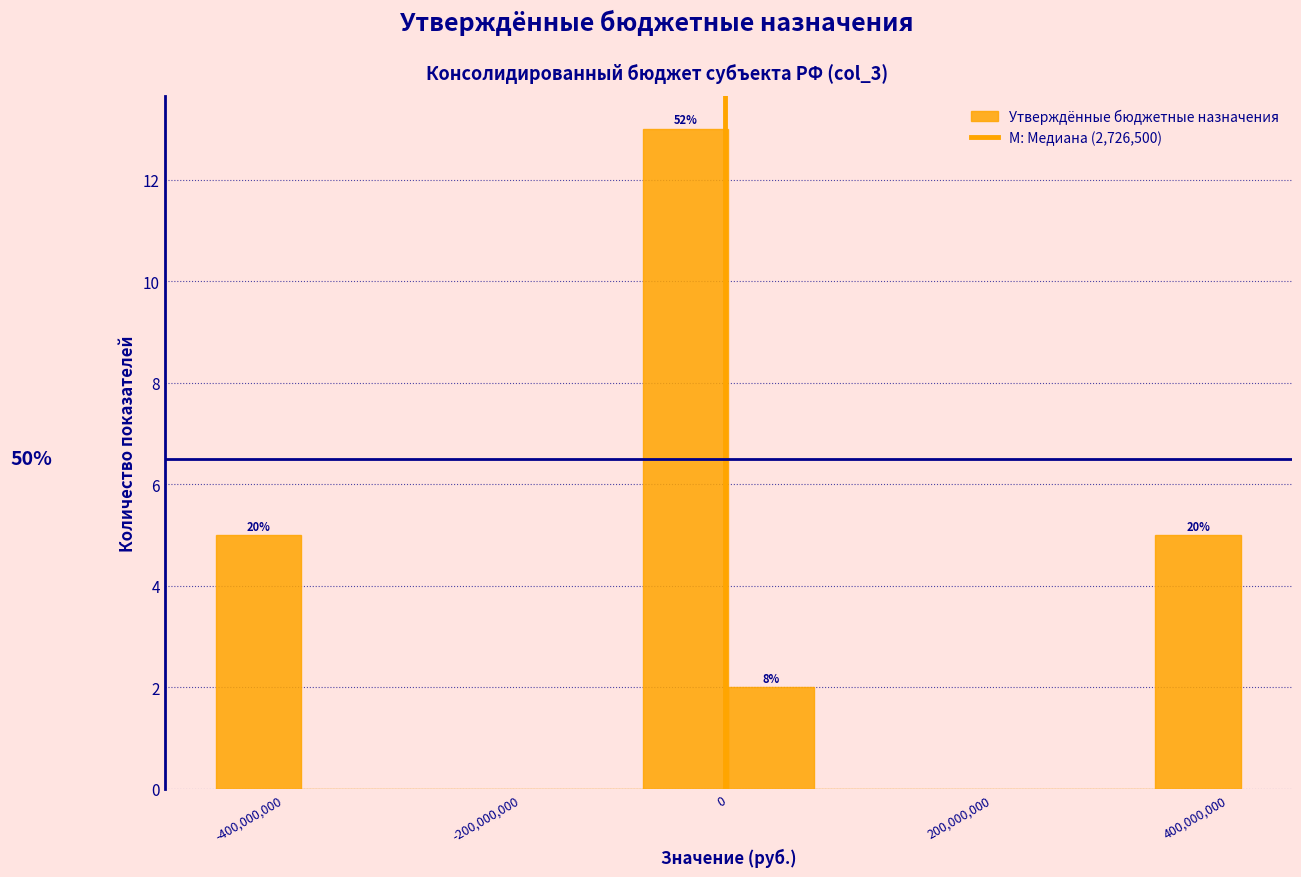

Read against the x-axis, roughly where is the centre of the tallest bar?

-40000000